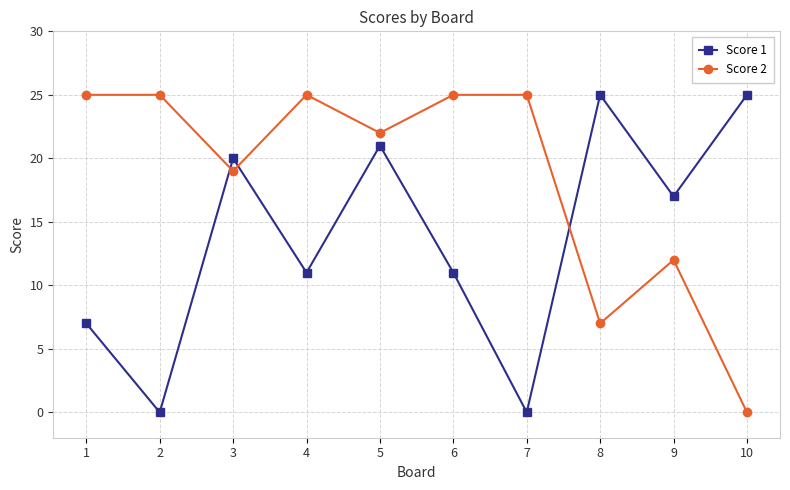

After their last crossing, which series has the higher values: Score 1 or Score 2?

Score 1